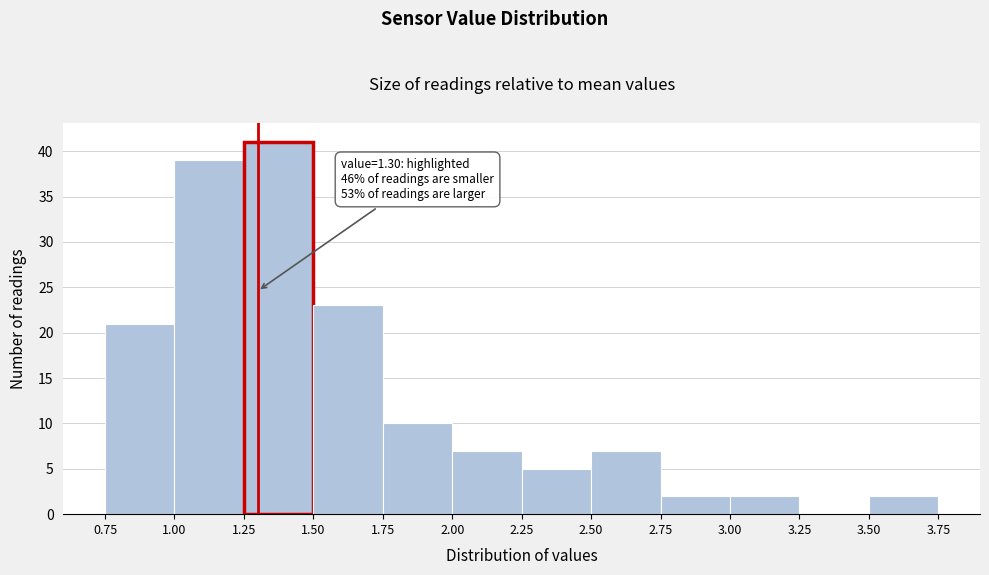

Which range on the x-axis has the tallest bar?

1.25 to 1.50